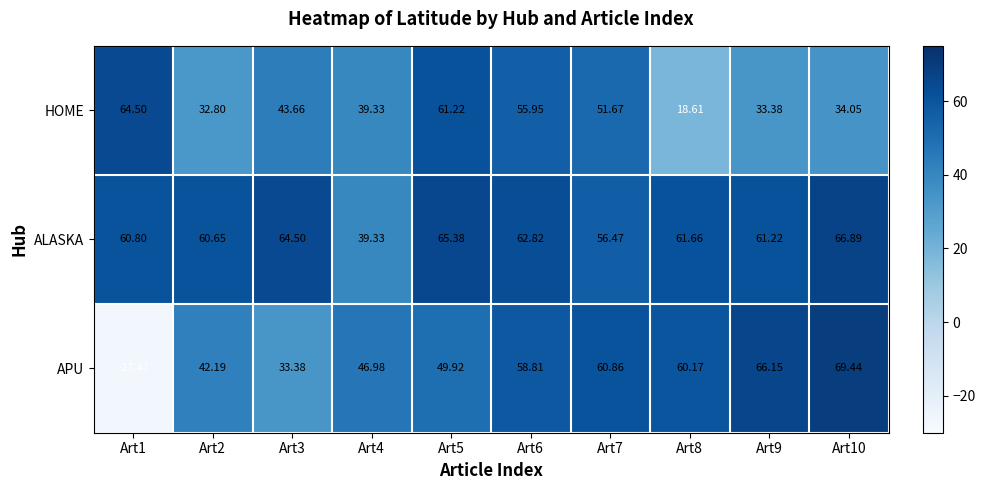

Which series has the widest spread of values?

APU